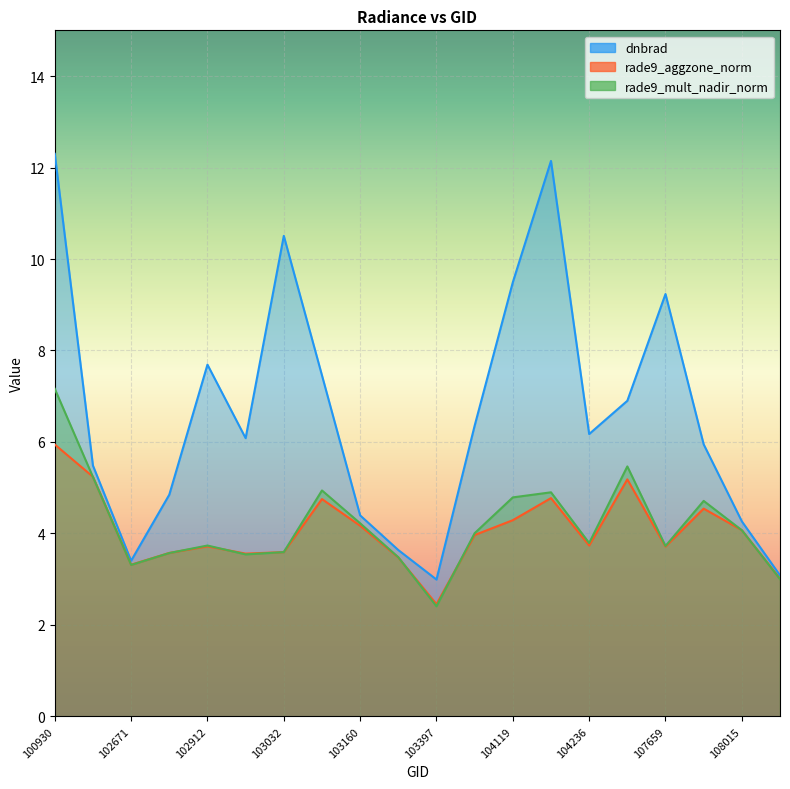

At which label does dnbrad reach its peak?

100930